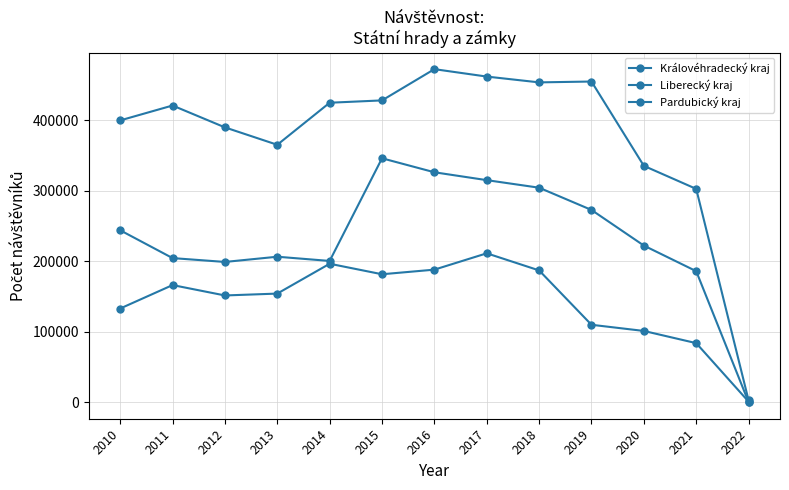

How many categories are shown in the chart?

13